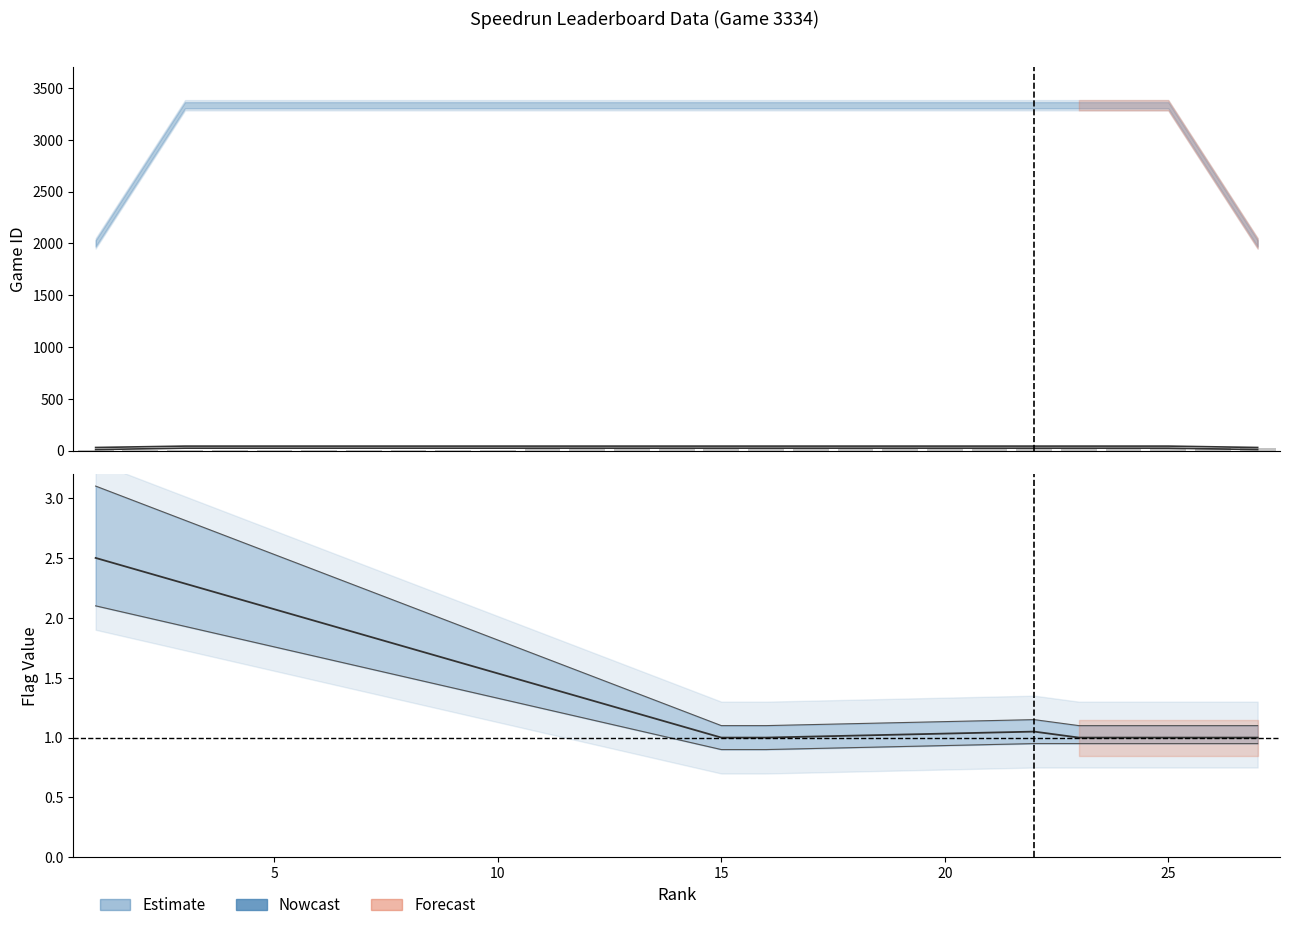

Which has a higher value, 10 or 25?

10